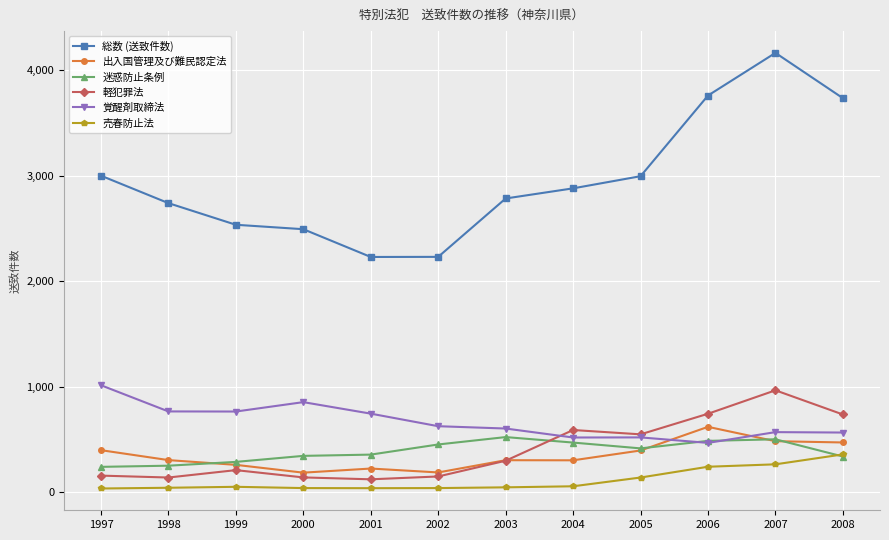

At 1998, list the series in order from smallest to largest.

売春防止法, 軽犯罪法, 迷惑防止条例, 出入国管理及び難民認定法, 覚醒剤取締法, 総数 (送致件数)